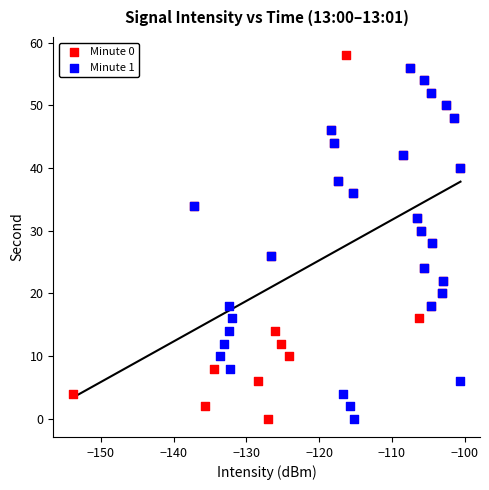

Which series has the largest Y range (max minus min)?

Minute 0